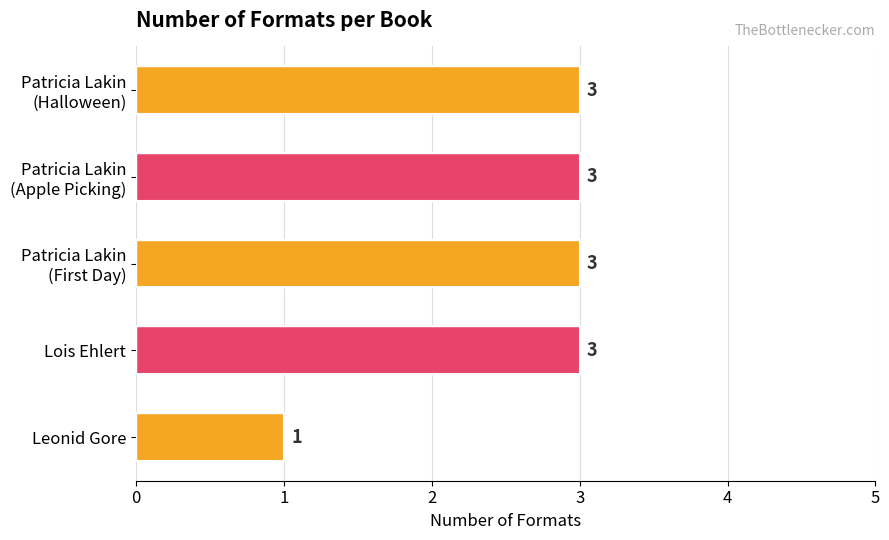

Reading top to bottom, what are all the values shown in this chart?

3	3	3	3	1